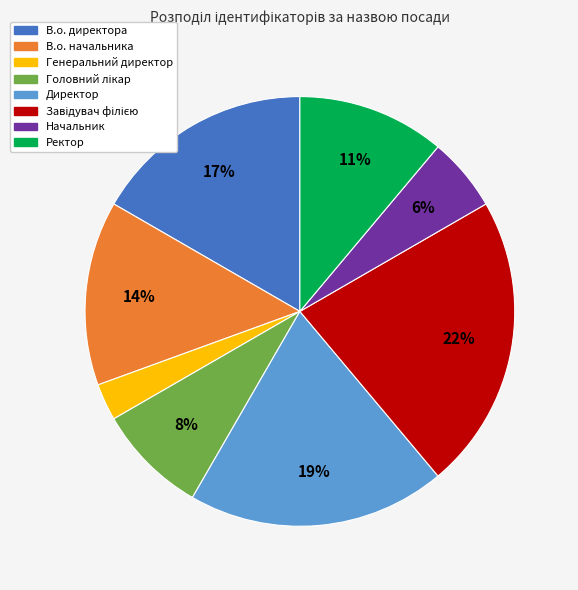

To the nearest percent, what is the average slice percentage?

12%